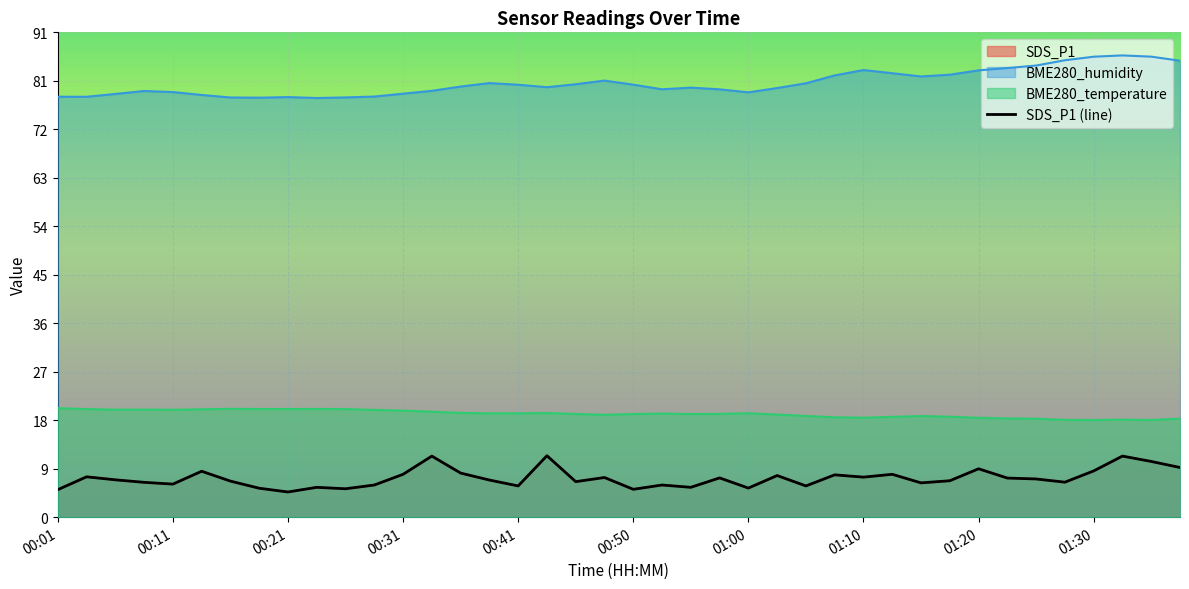

True or false: BME280_temperature has a value of 5.8 at 00:11.

False